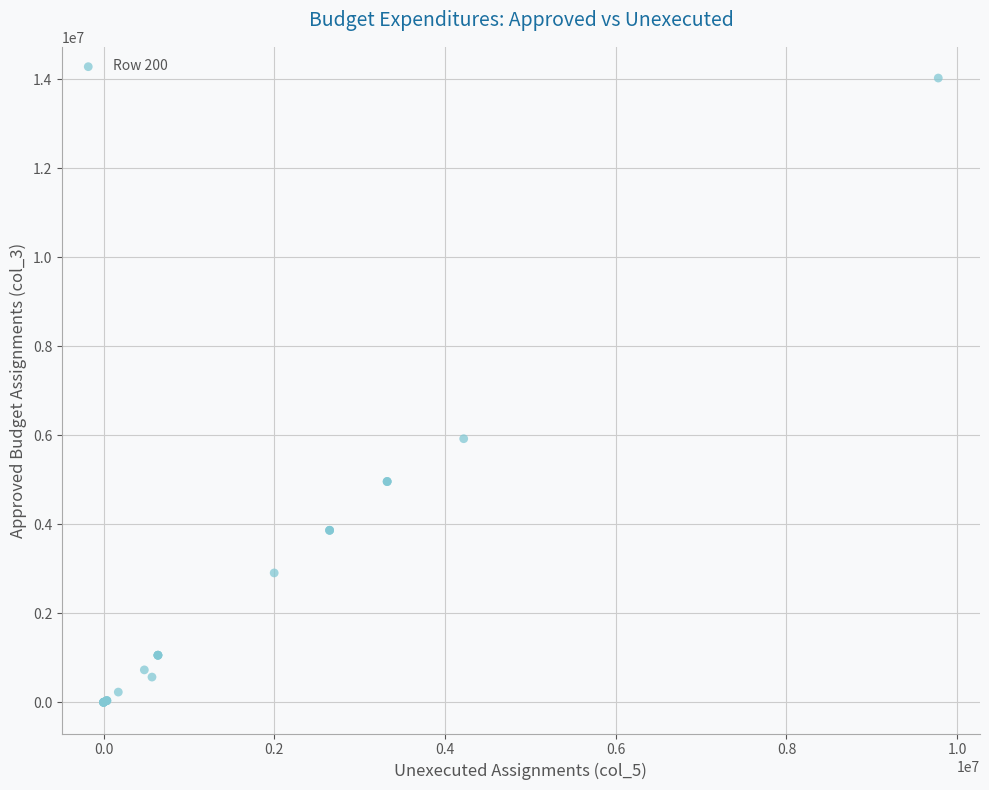

What Y value in the scatter plot is closest to 7012750?

5922400